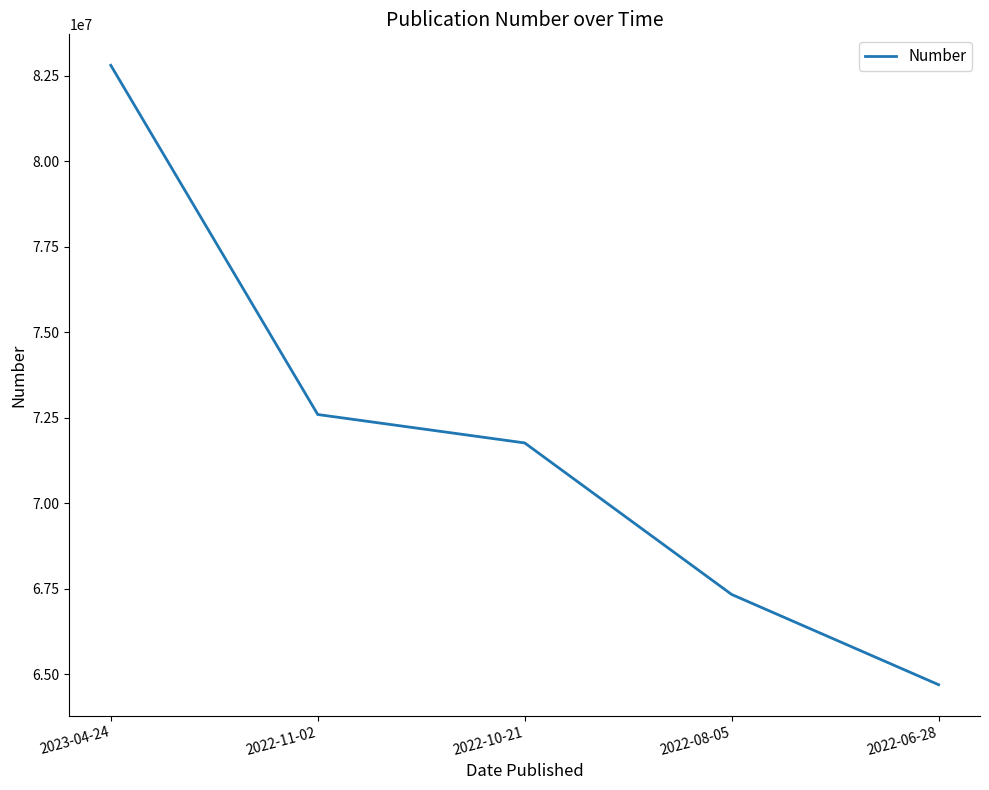

What value does the data have at 2022-06-28, to the nearest 100?

64695200